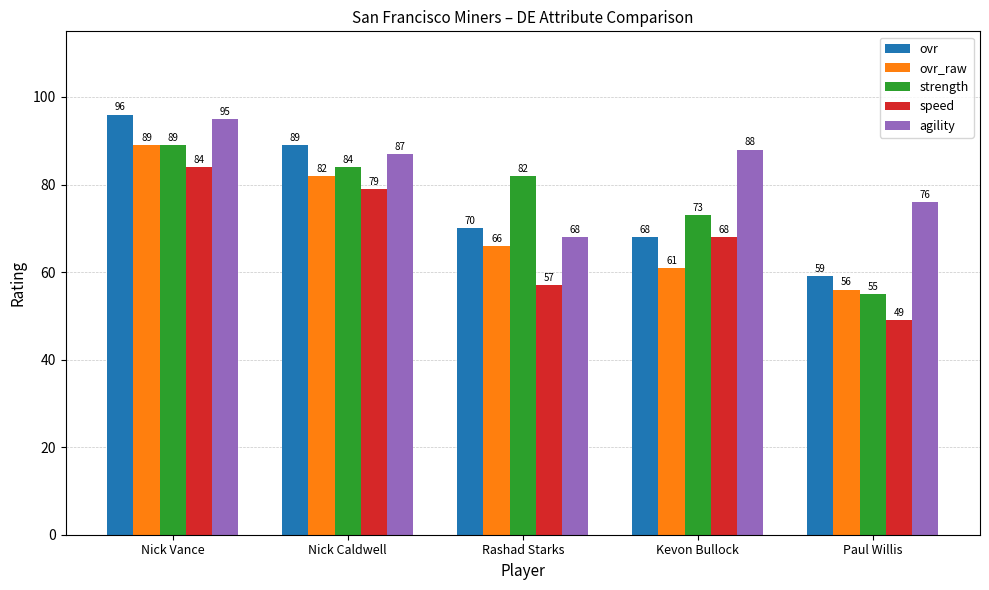

At which label is ovr closest to 77?

Rashad Starks